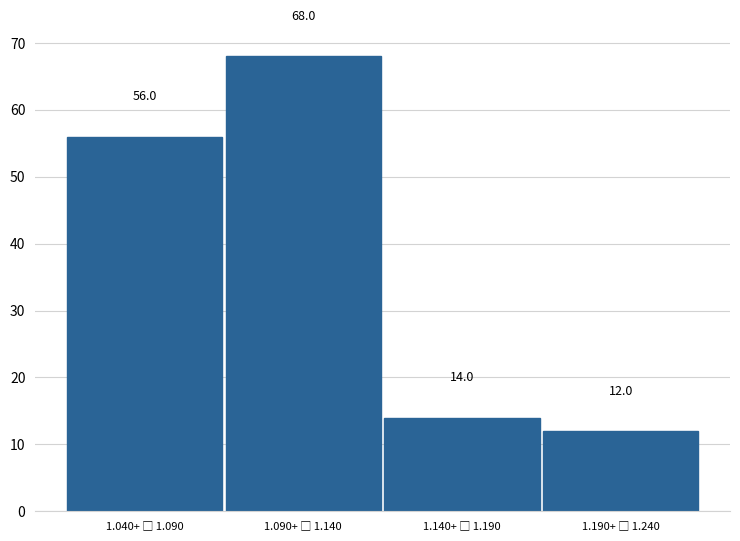

Reading left to right, list all the values displayed in this chart.

56	68	14	12